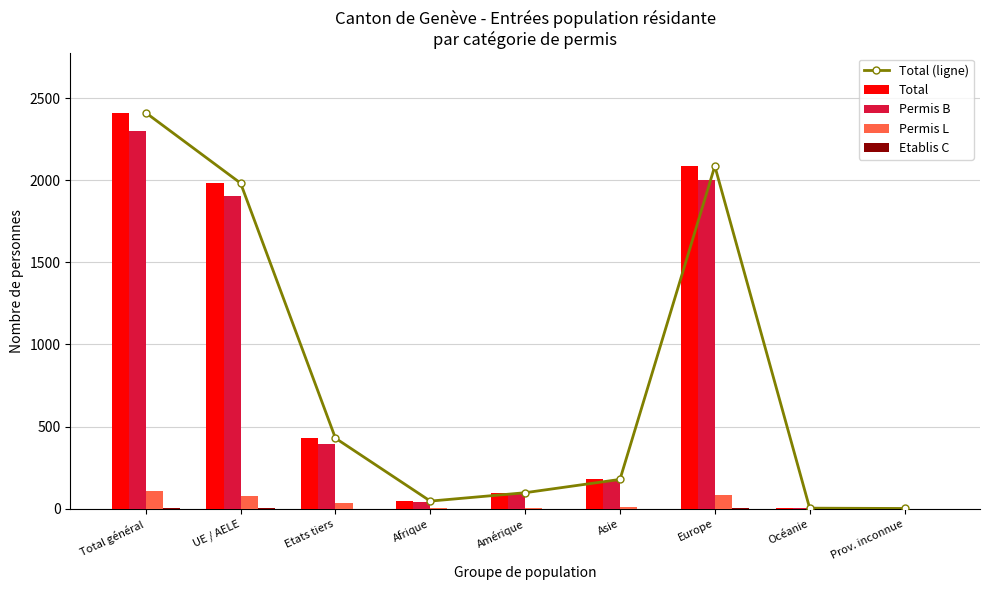

What is the spread (max minus min) of values at Amérique?

97